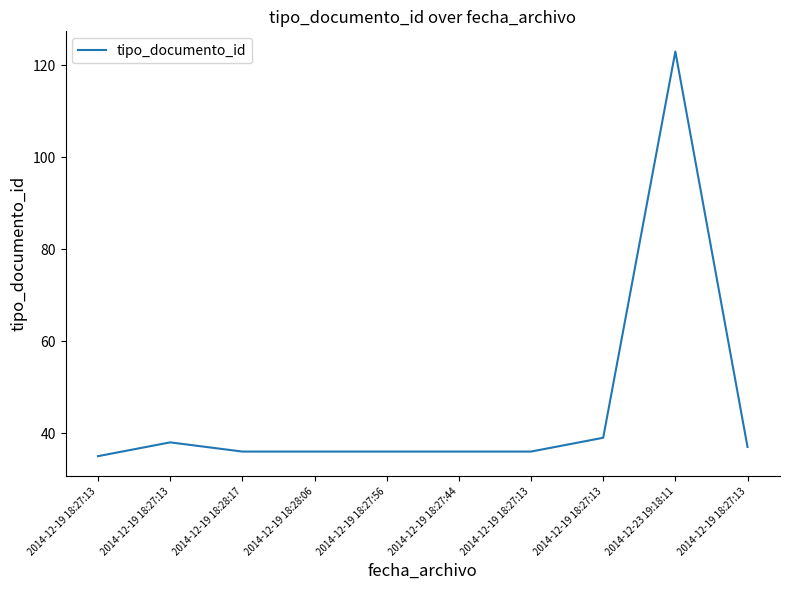

The value at 2014-12-19 18:27:13 is 13. True or false?

False